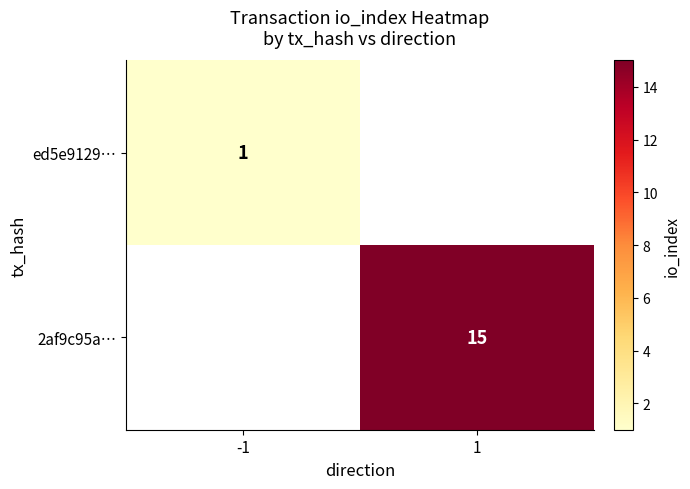

Is it true that 2af9c95a… equals 15 at 1?

True